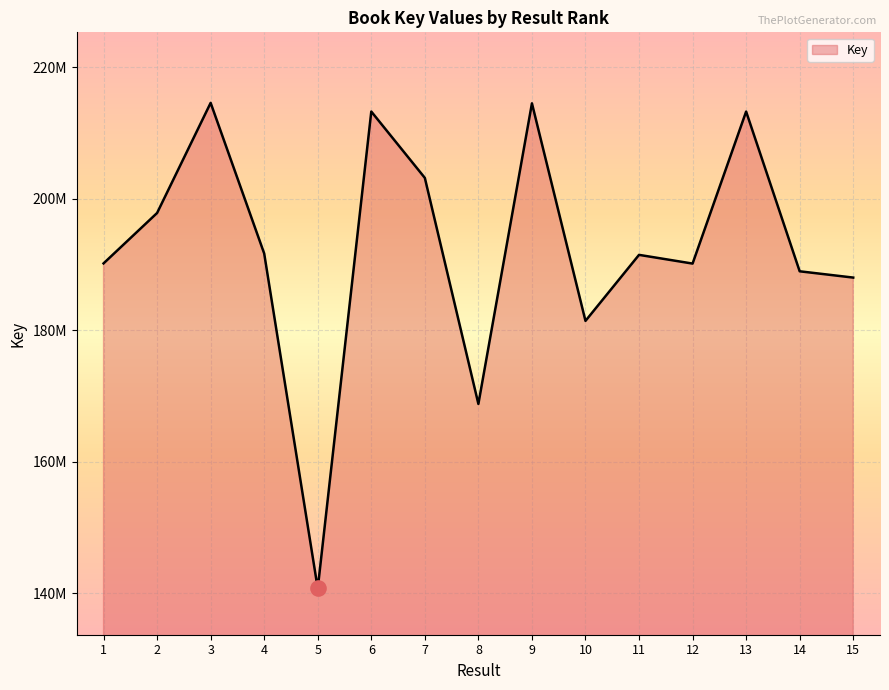

Between 11 and 2, which is larger?

2